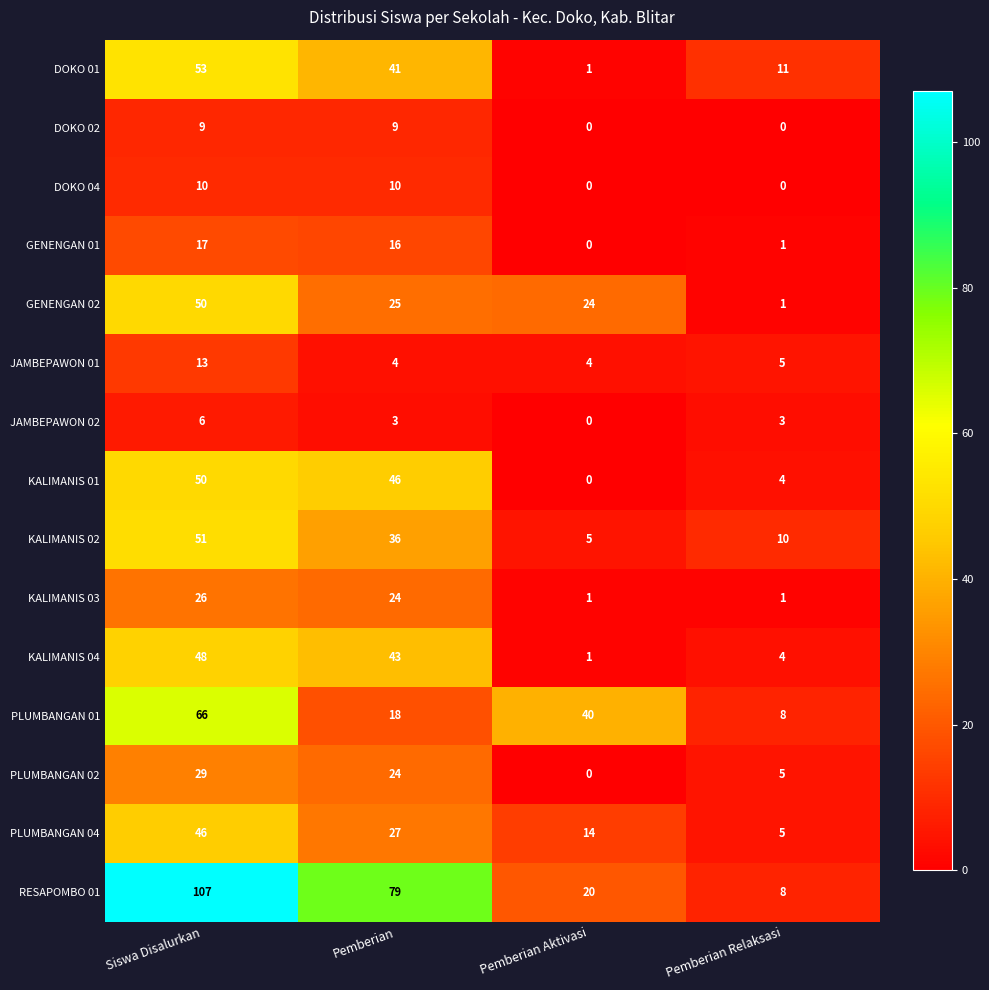

How many data points does each series have?

4